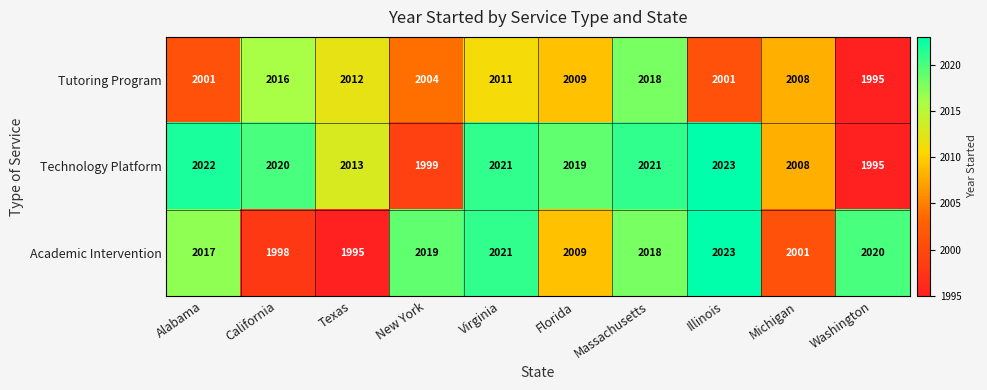

At which category is the sum across all series the highest?

Massachusetts